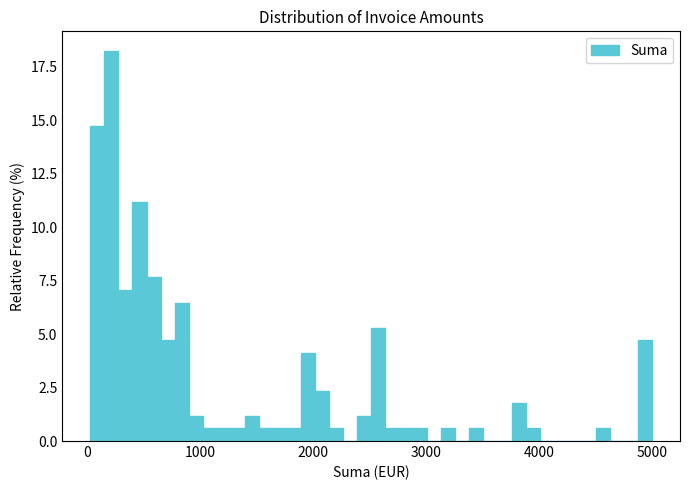

Read against the x-axis, roughly where is the centre of the tallest bar?

200